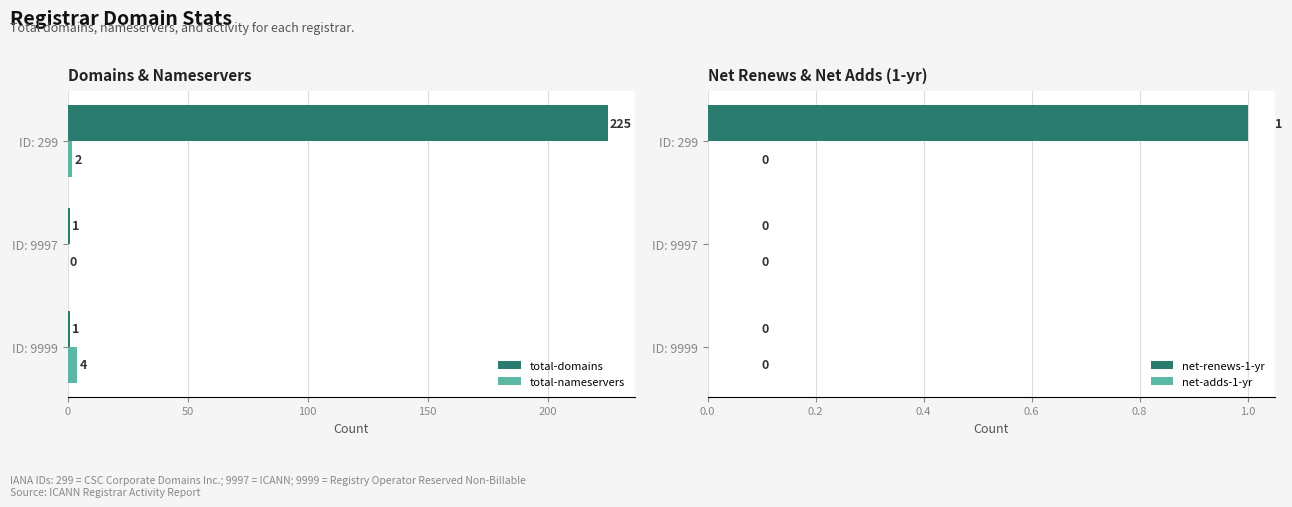

What are all the series names shown in the legend?

total-domains, total-nameservers, net-renews-1-yr, net-adds-1-yr